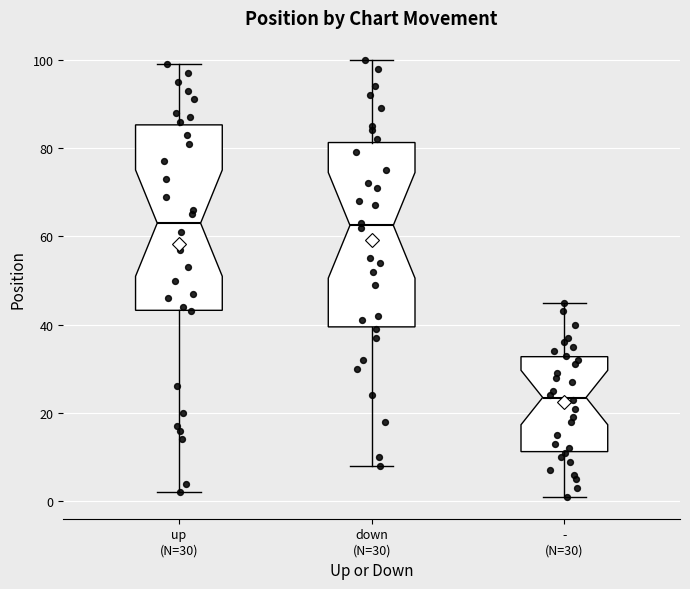

Reading left to right, read every box against the y-axis: the position of its median line, the range the box covers, and the ends of its whiskers. The values are not printed on the chart, so give them approximately, as read against the axis.

up (N=30): median 64, box 44 to 86, whiskers 2 to 100
down (N=30): median 62, box 40 to 82, whiskers 8 to 100
- (N=30): median 24, box 12 to 32, whiskers 2 to 46